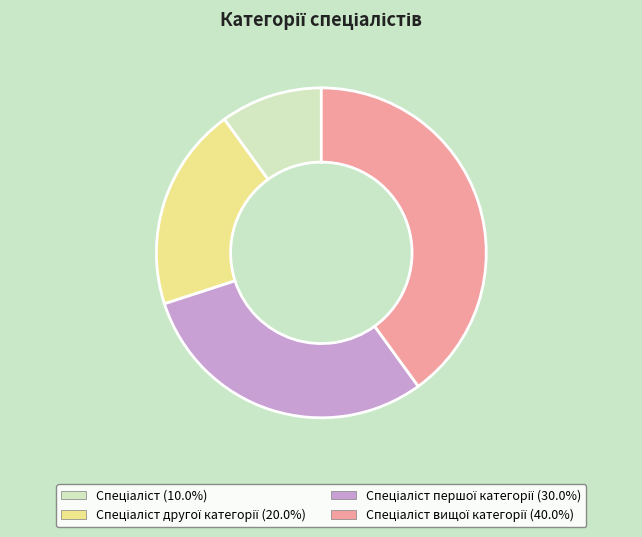

Count the number of slices in the pie.

4